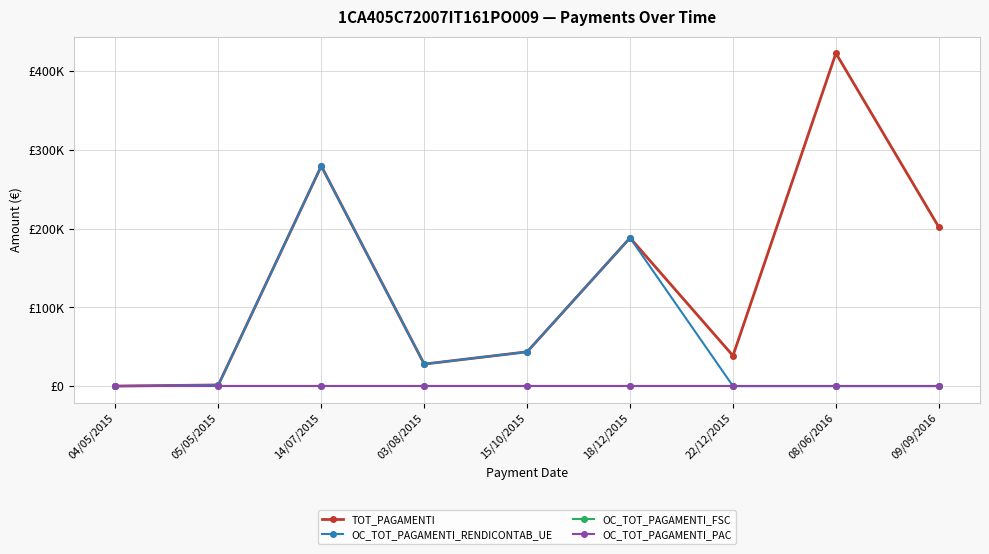

Is this an area chart (filled region under the line)?

No